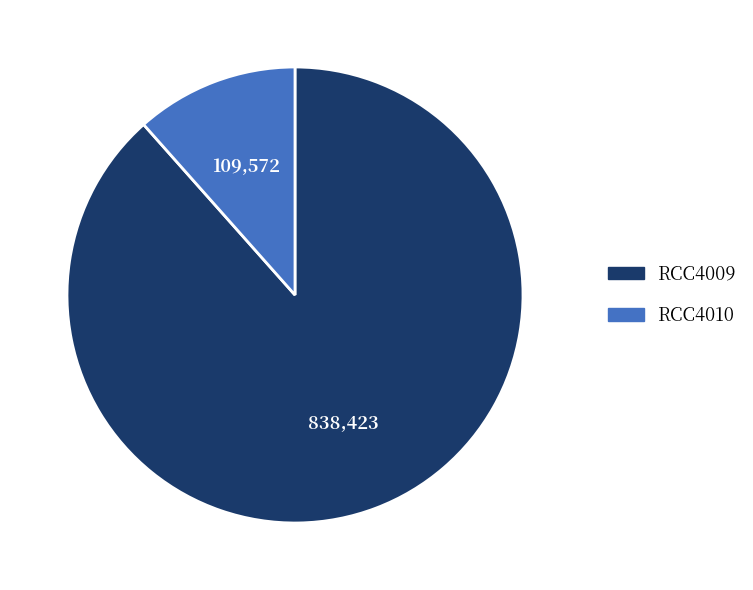

Approximately how many times larger is the value at RCC4009 compared to RCC4010?

7.7